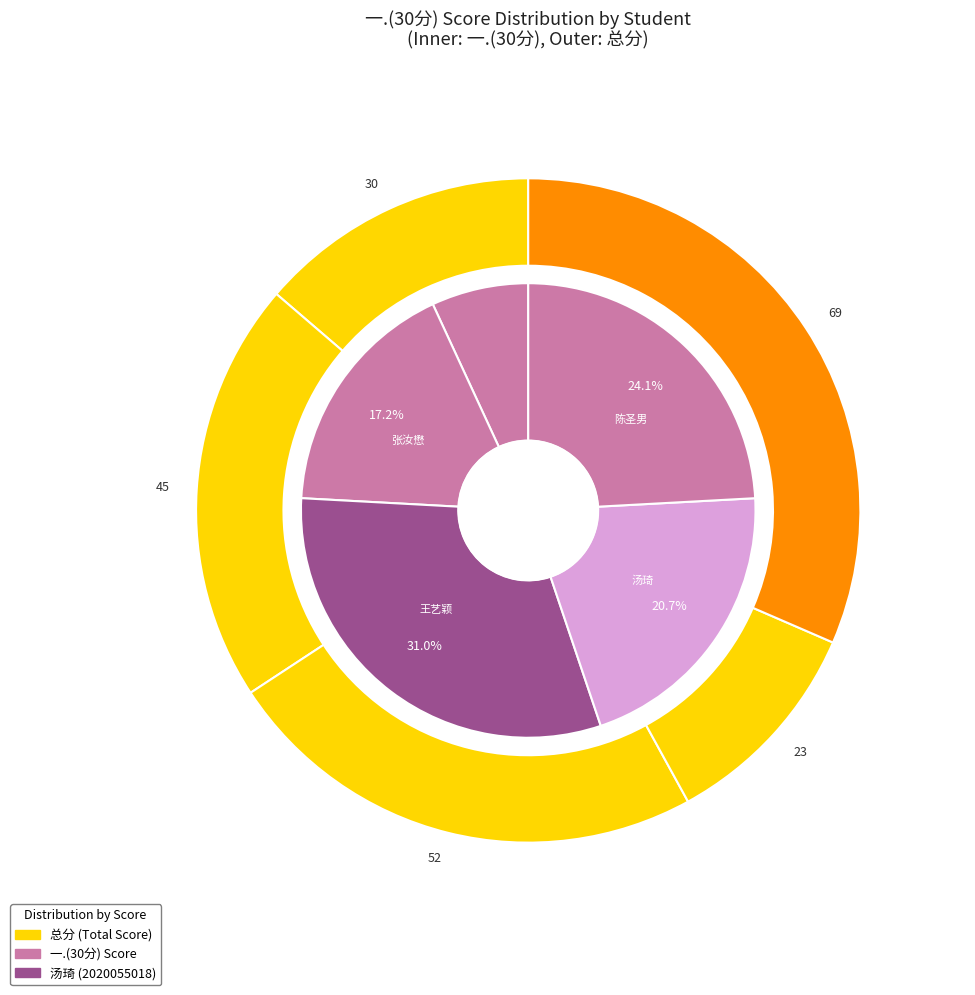

Is it true that 2020055017 is 31% of the pie?

True